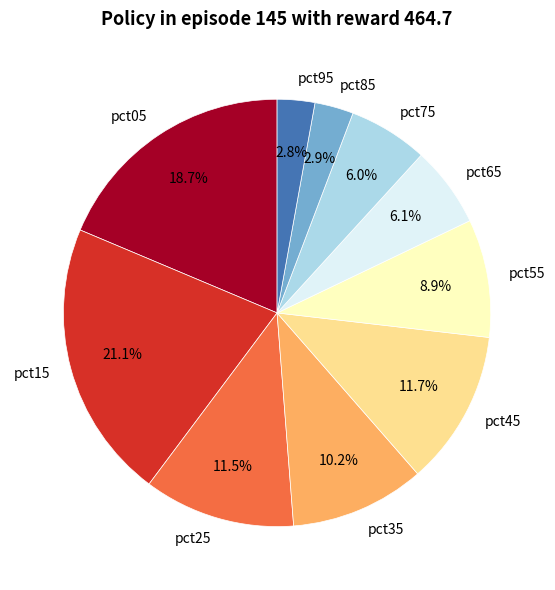

Combined, do pct65 and pct75 account for over 50%?

No